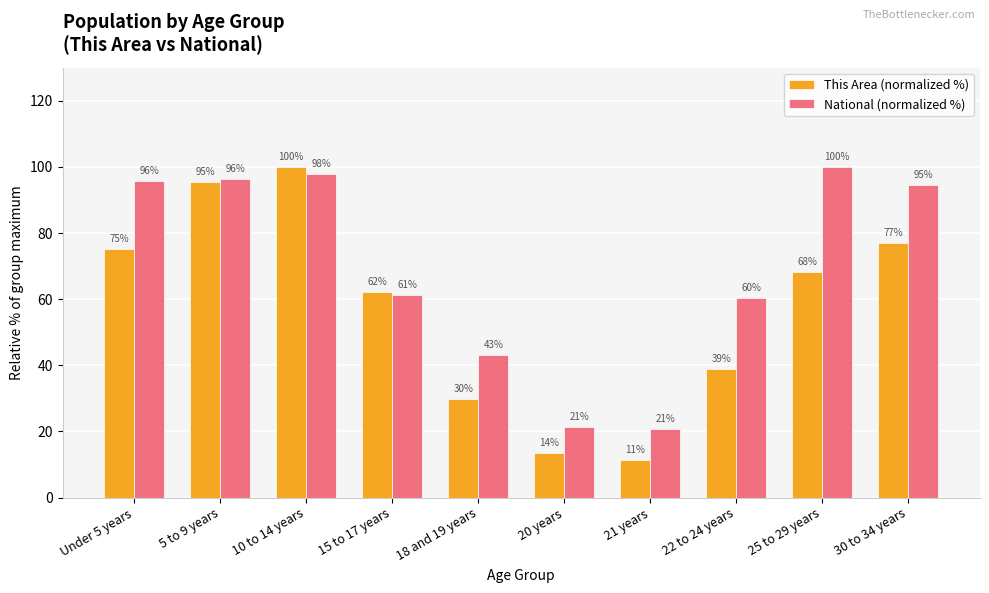

How many categories are shown in the chart?

10